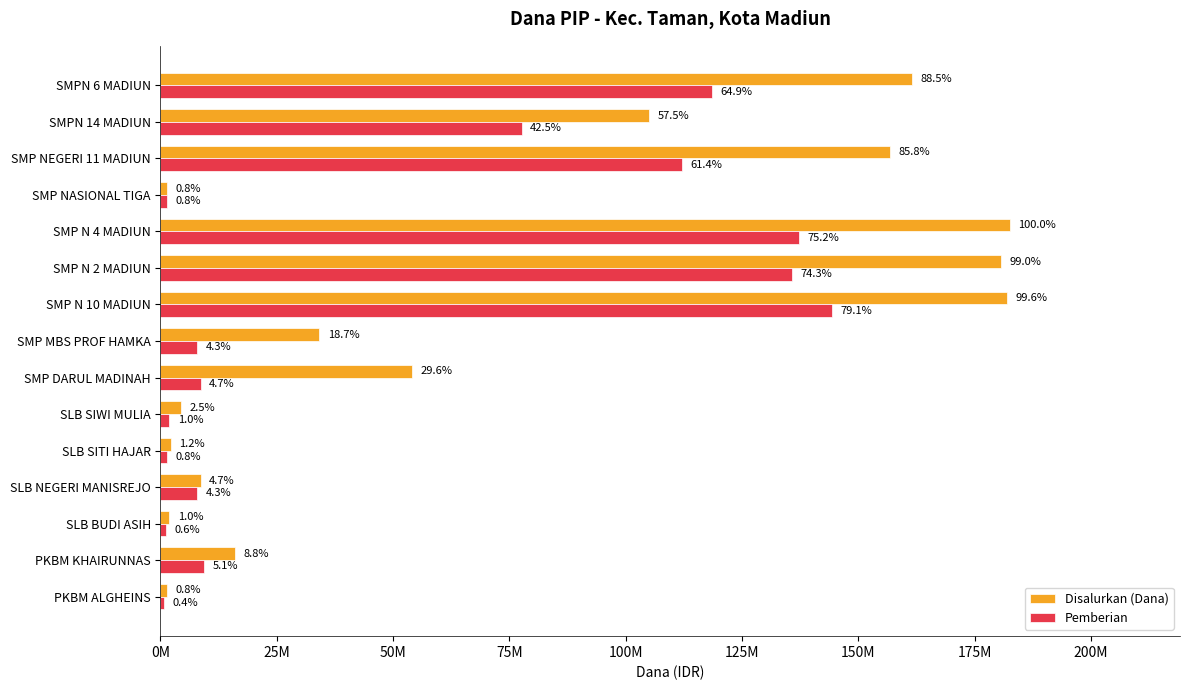

What position from the left is SMP MBS PROF HAMKA?

8